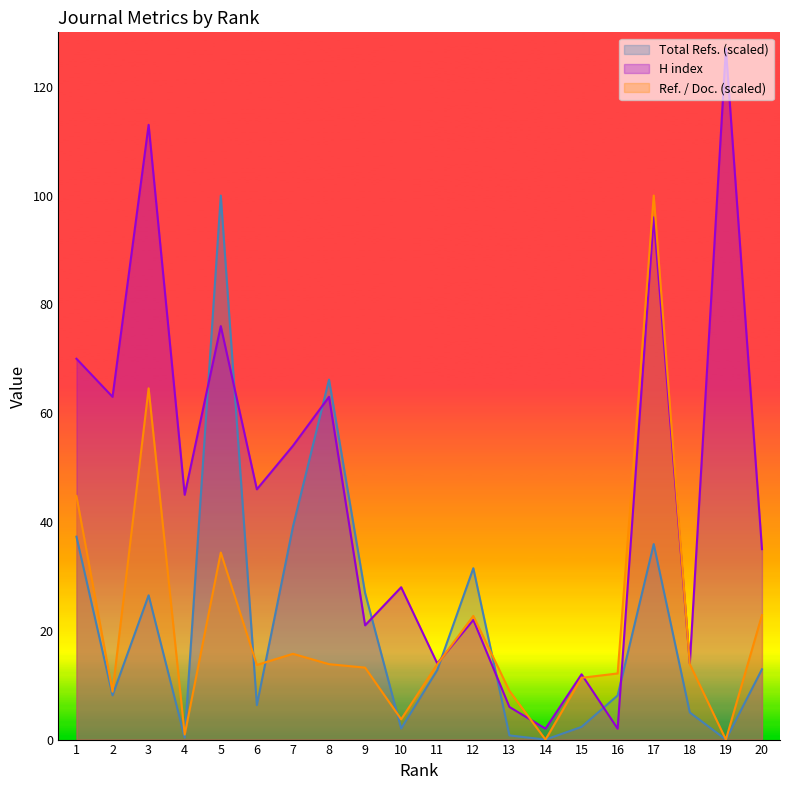

At which category is the sum across all series the highest?

17